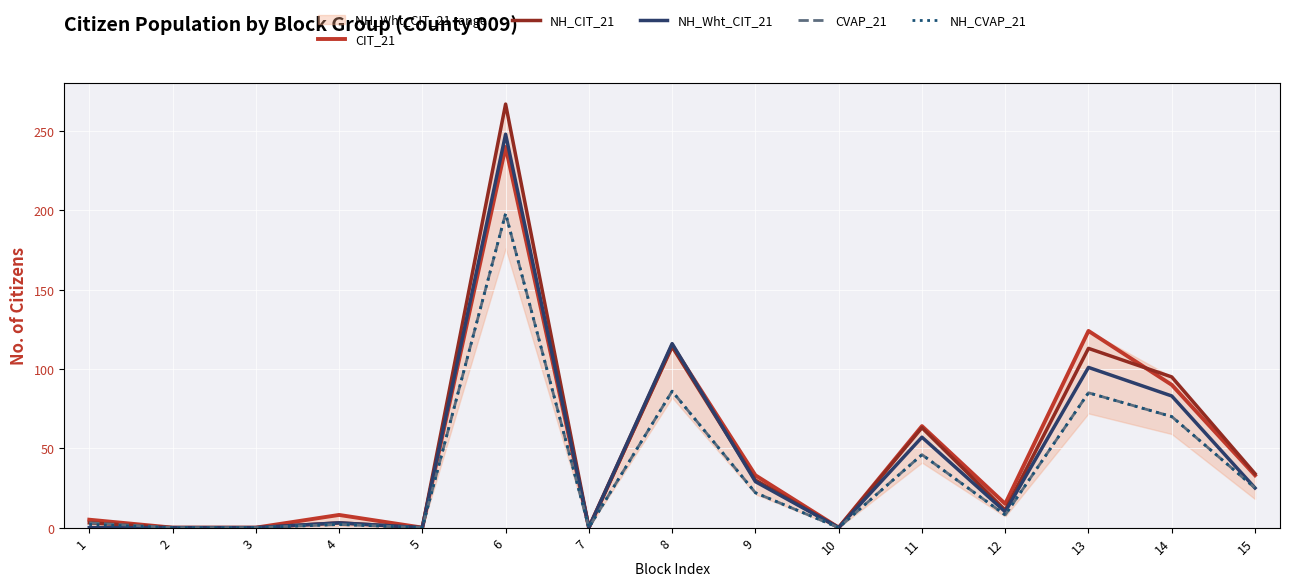

How many data points in CIT_21 are above 15?

7